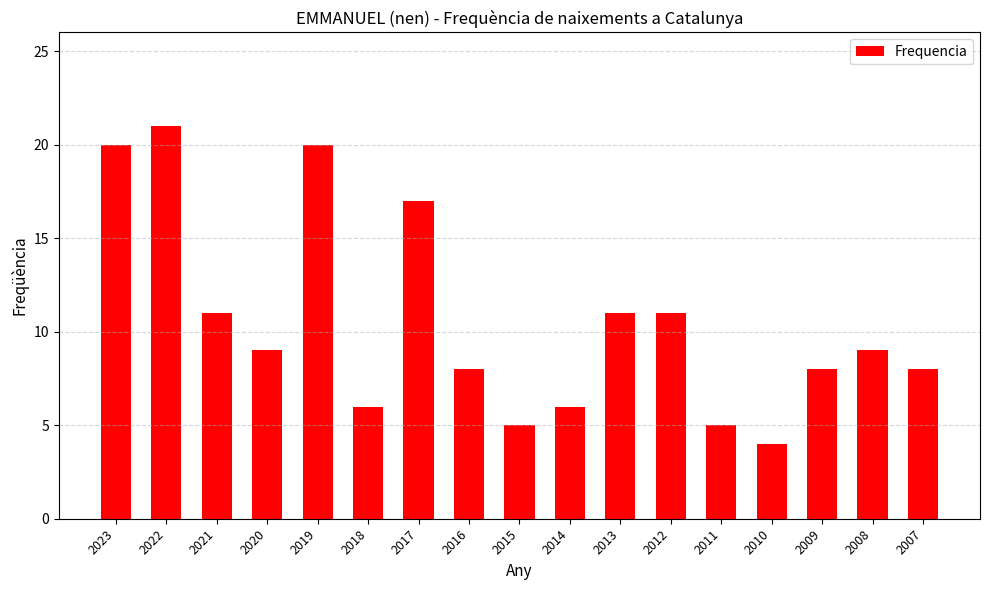

What is the sum of the values at 2008 and 2014?

15